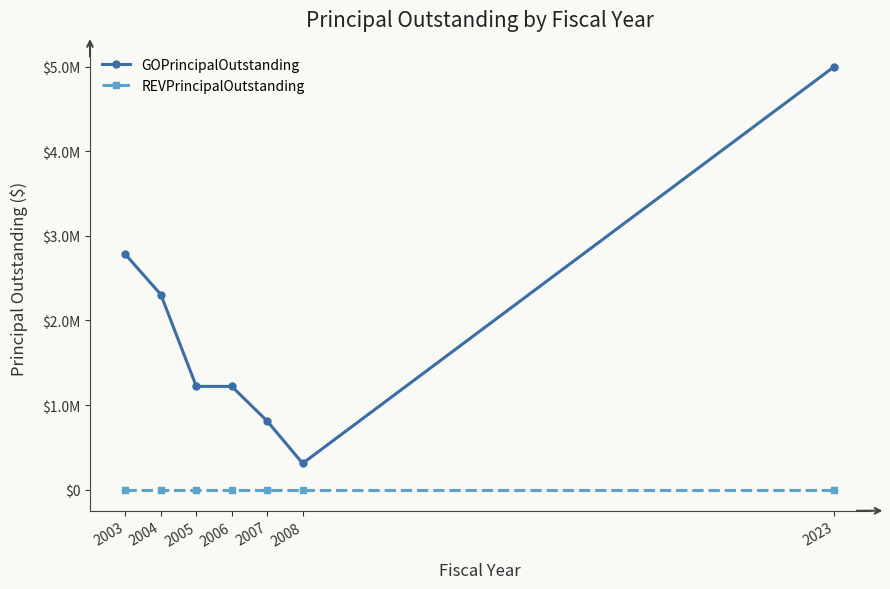

Which category has the highest value across all series?

2023